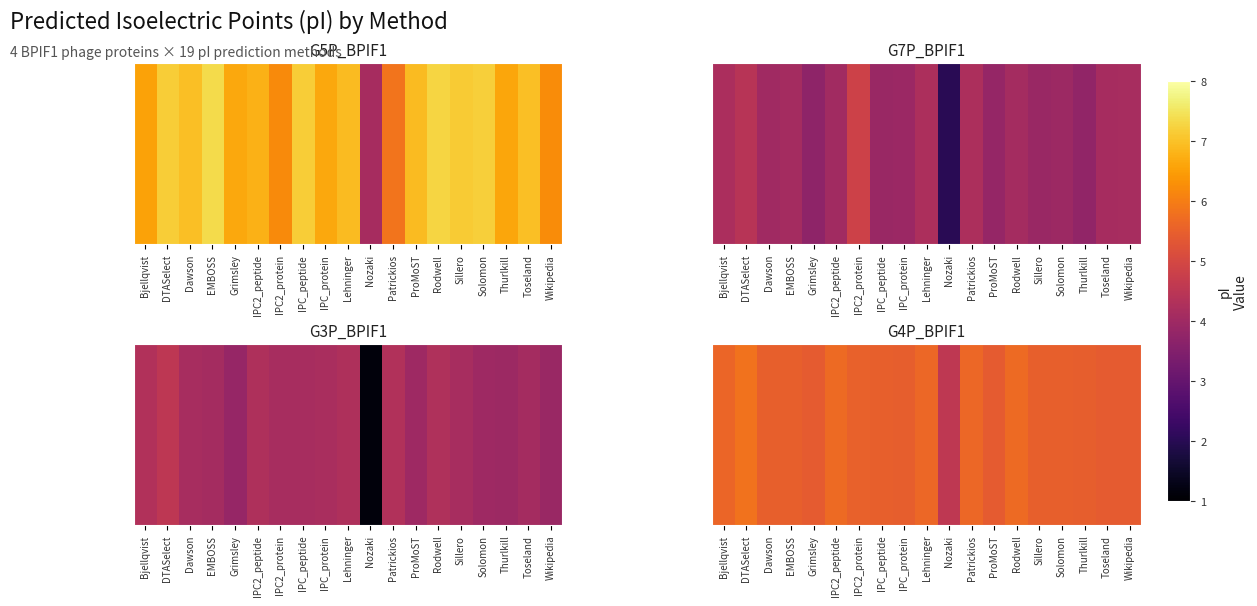

Approximately how many times larger is the value at Nozaki compared to Solomon?

0.8